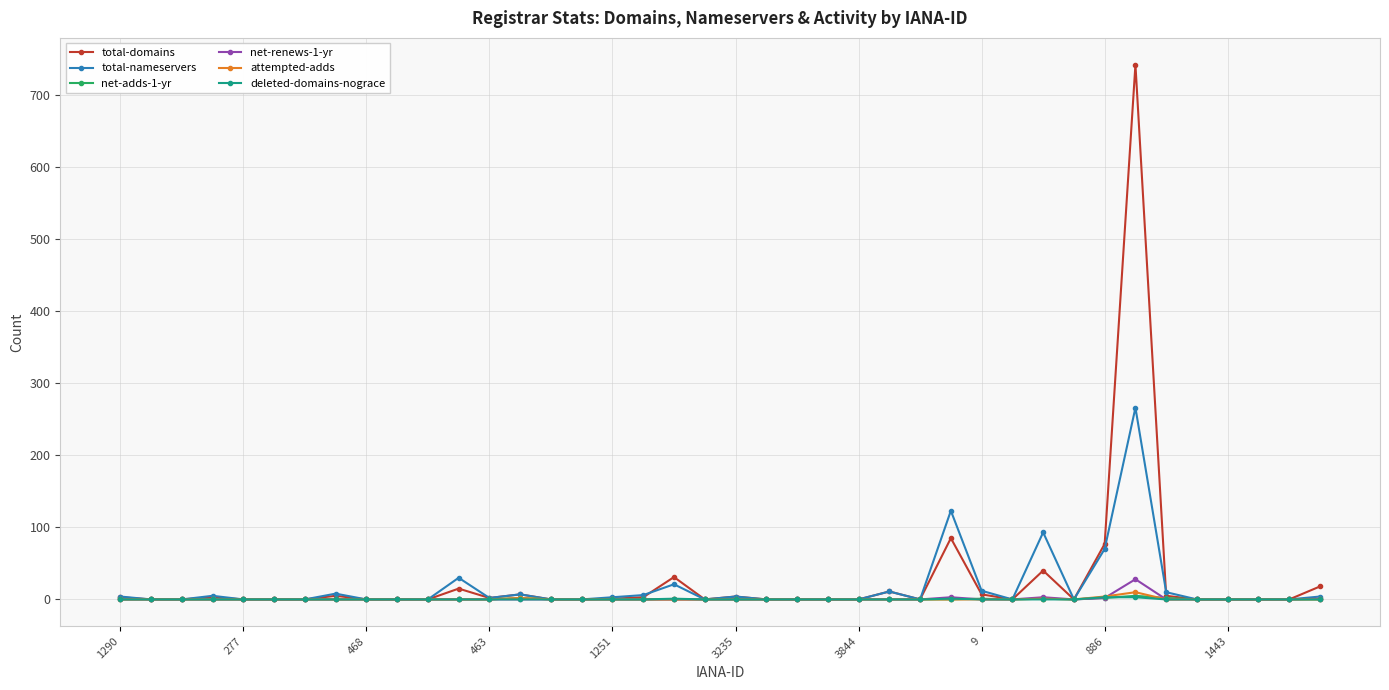

Which series has the widest spread of values?

total-domains